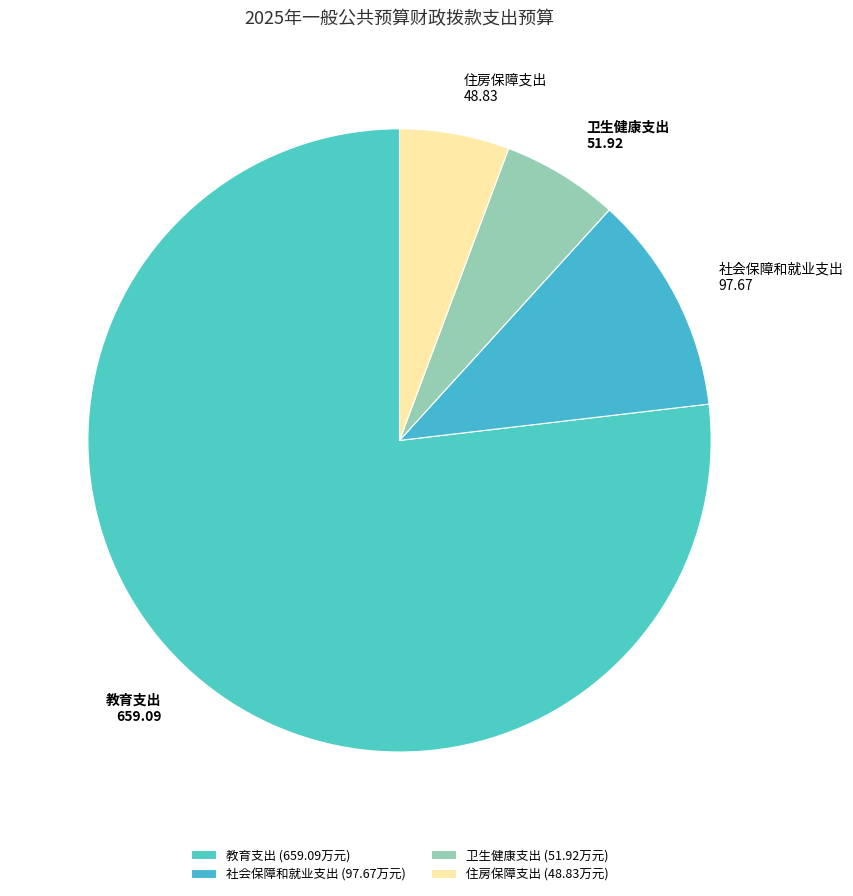

How many segments does this pie chart have?

4